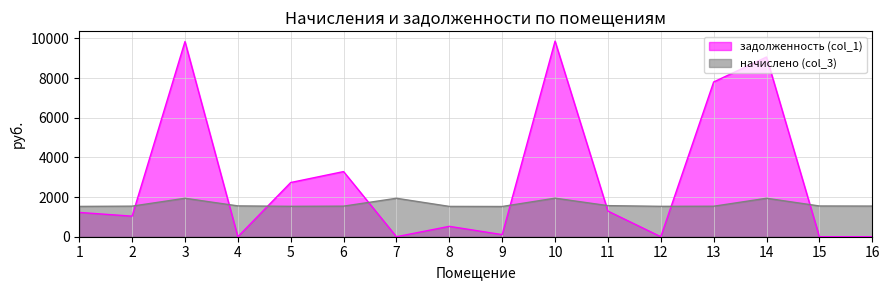

In начислено (col_3), how many points are lower than both neighbors (excluding endpoints)?

3